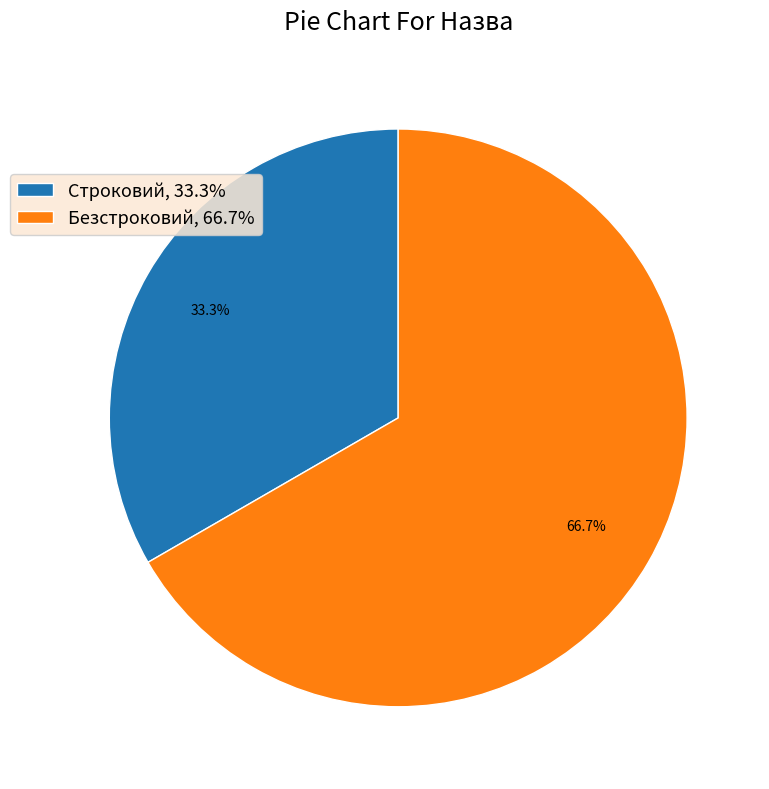

Does any single category account for the majority?

Yes